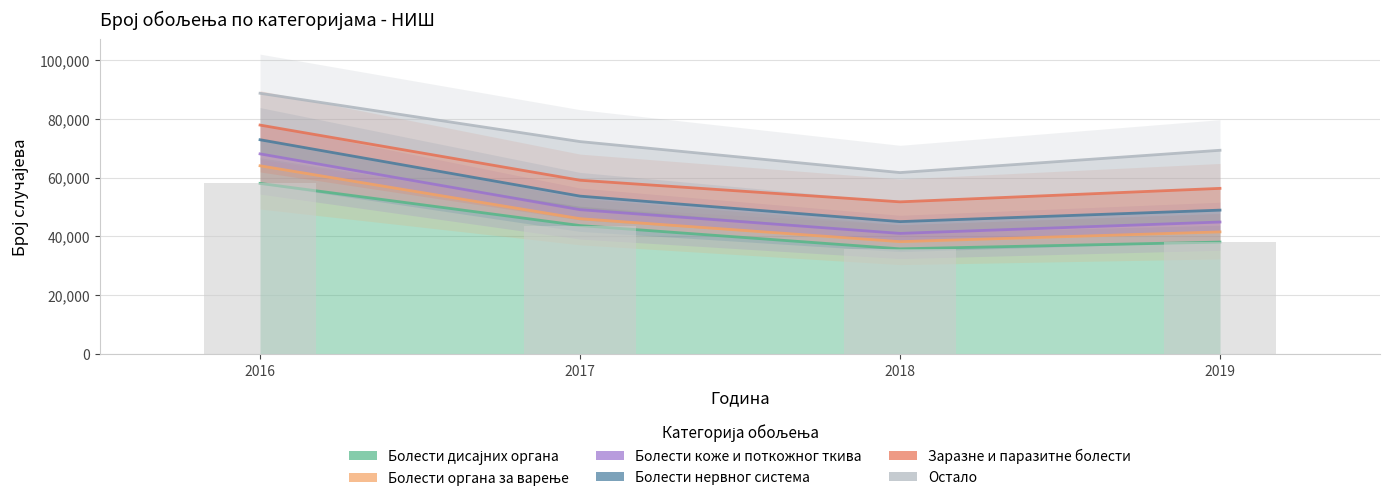

Where does the Болести коже и поткожног ткива series first go above 49098?

2016